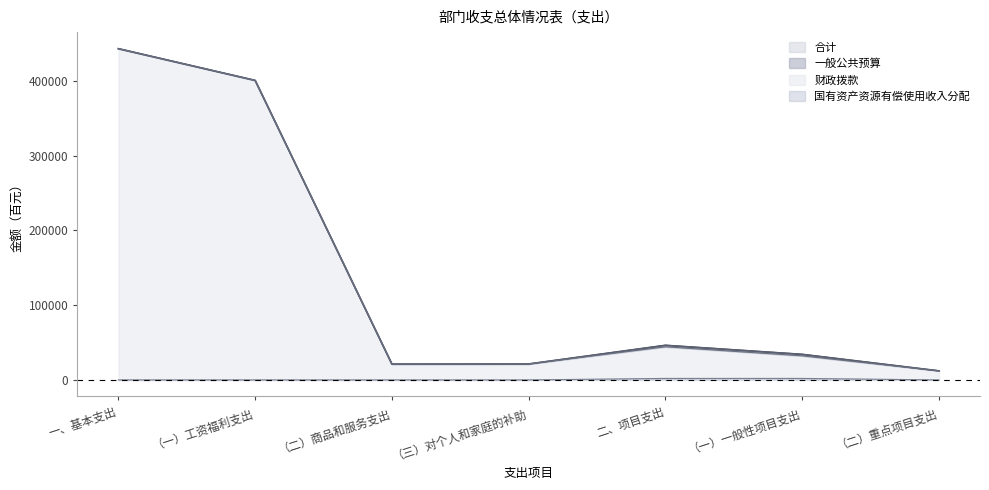

True or false: 国有资产资源有偿使用收入分配 has more than 1 points higher than both neighbors.

False